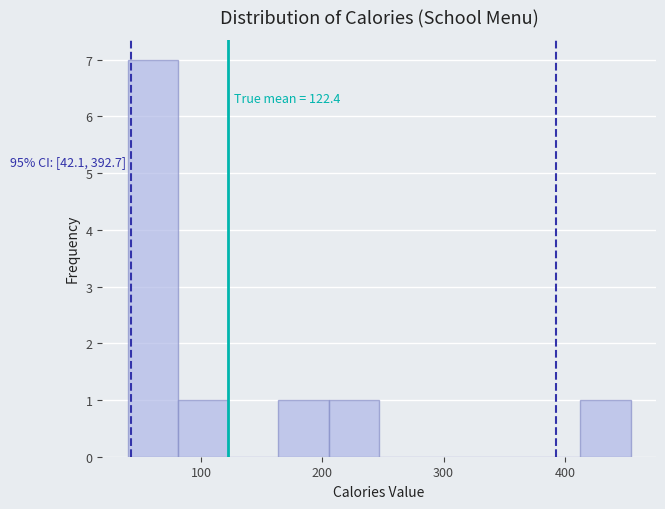

Over which range of the x-axis is the bar tallest?

40 to 80